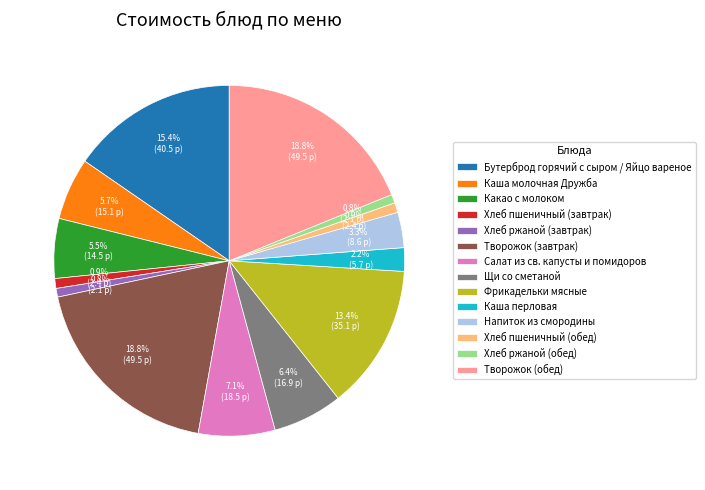

How many segments does this pie chart have?

14